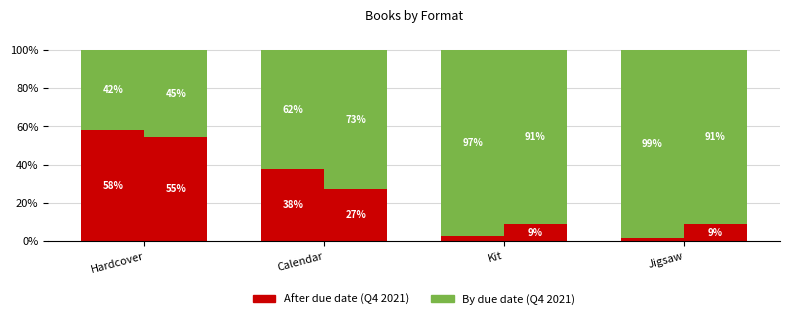

List the labels in order of After due date (Q4 2021) value, largest first.

Hardcover, Calendar, Kit, Jigsaw